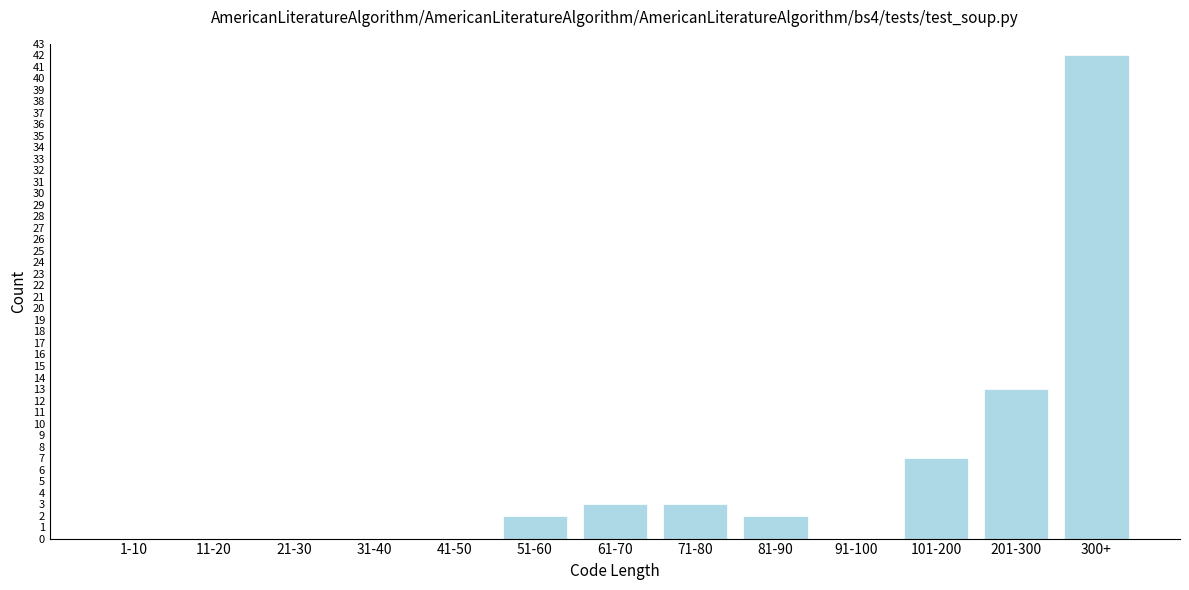

Reading left to right, extract all data points from this chart.

1-10=0	11-20=0	21-30=0	31-40=0	41-50=0	51-60=2	61-70=3	71-80=3	81-90=2	91-100=0	101-200=7	201-300=13	300+=42